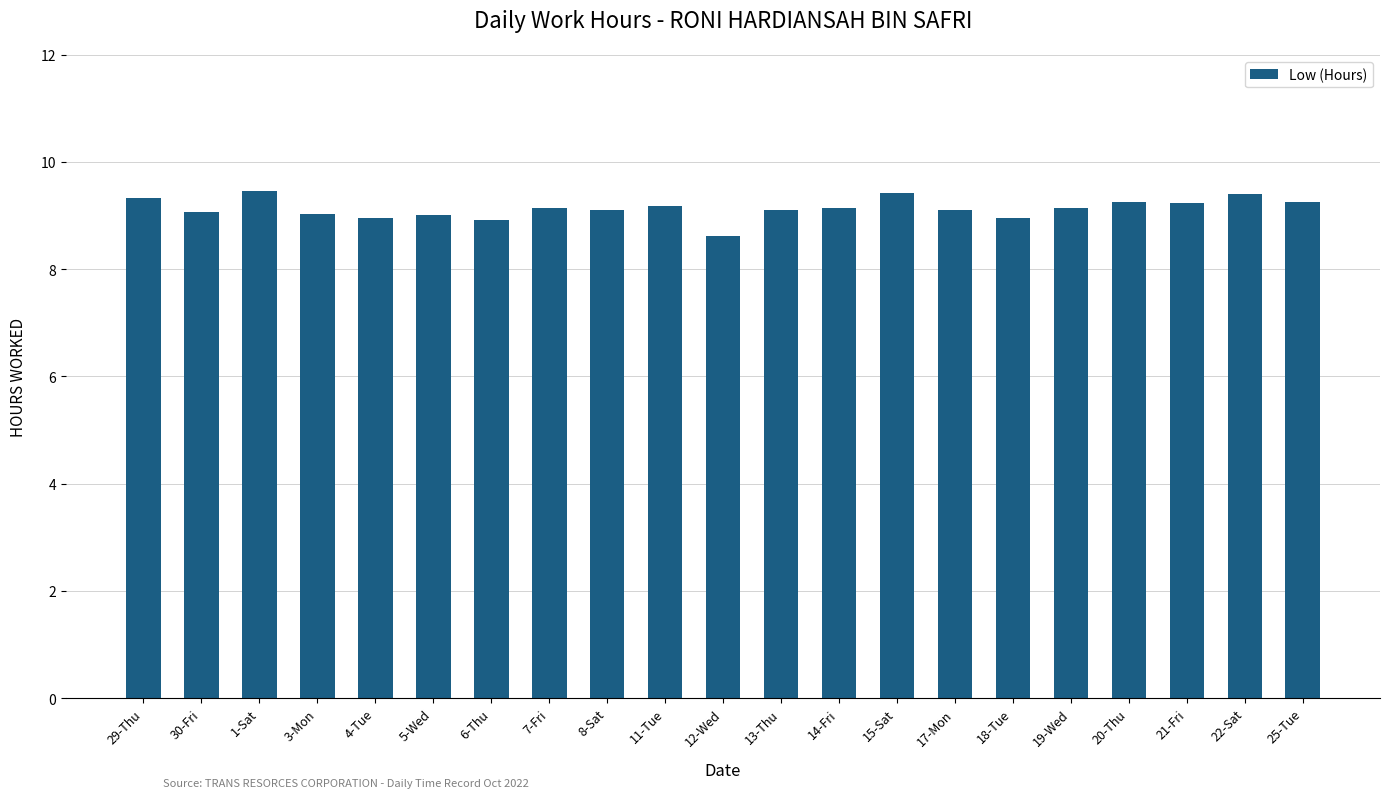

At which category does the chart reach its minimum across all series?

12-Wed